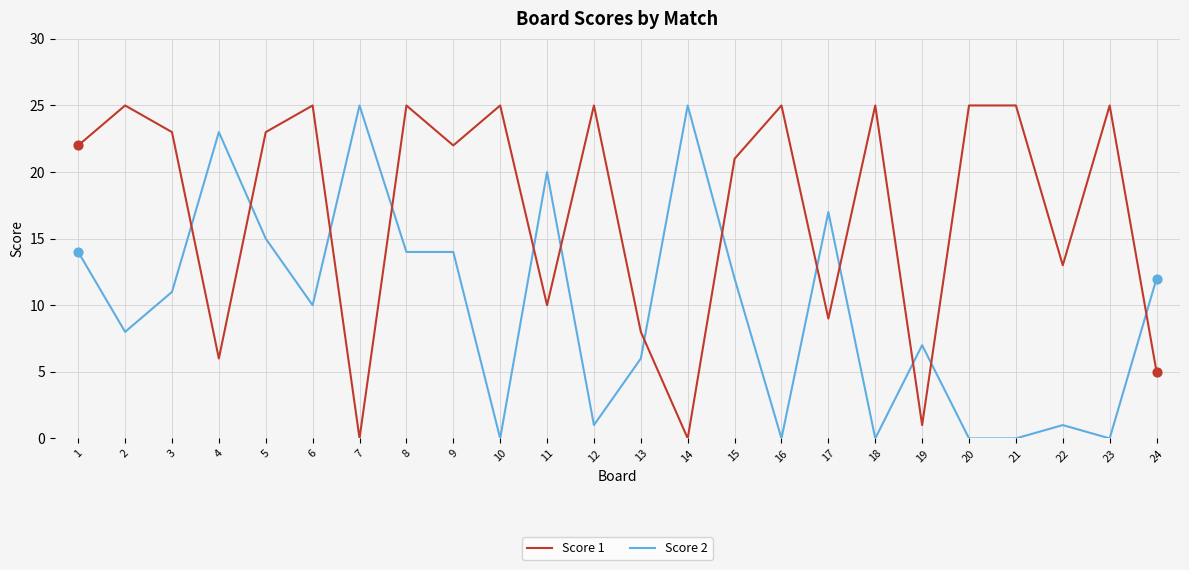

Is the value of Score 2 at 19 greater than the value of Score 1 at 17?

No